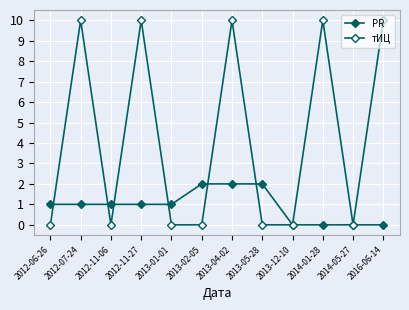

Does the chart display data point markers on the line(s)?

Yes